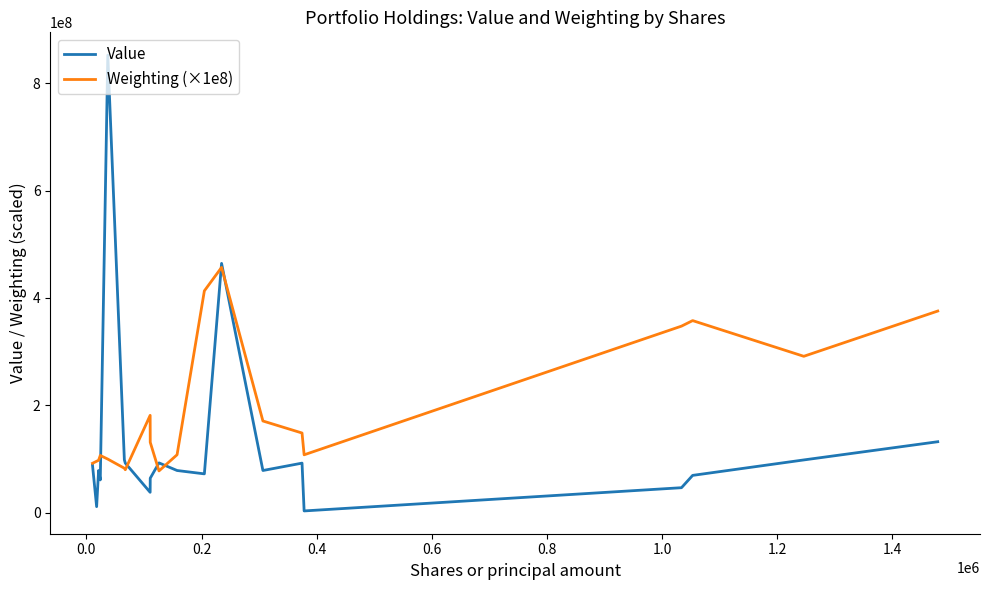

How many values in the Weighting (×1e8) series are below 131000000?

10